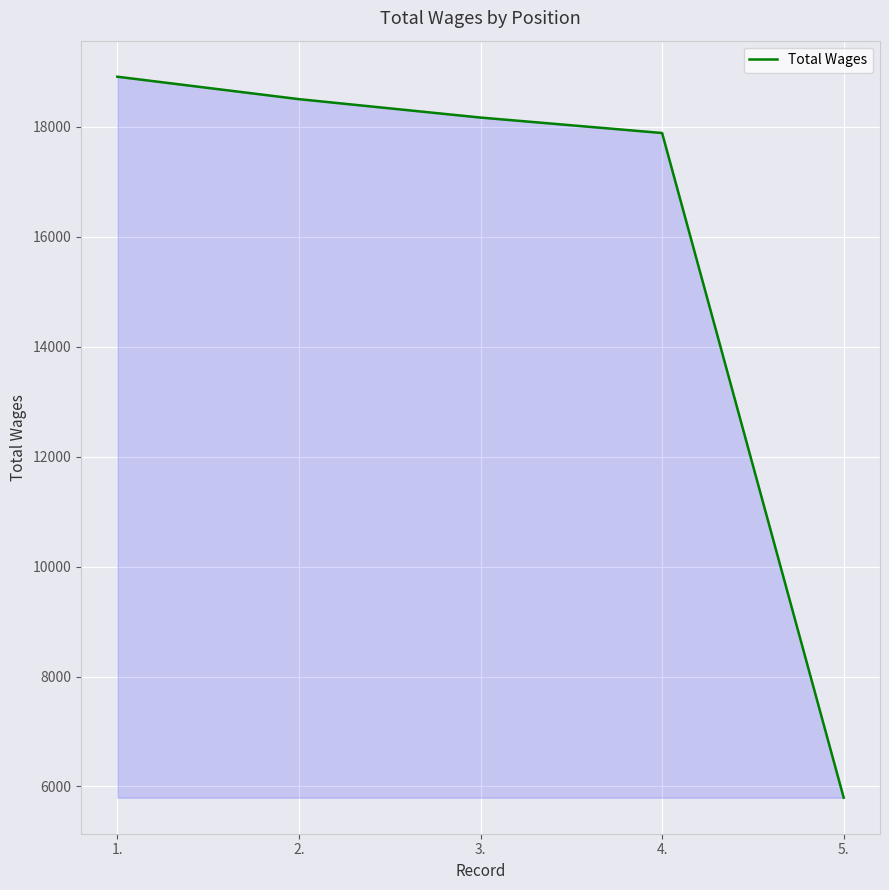

What is the ratio of the value at 4. to the value at 5.?

3.1